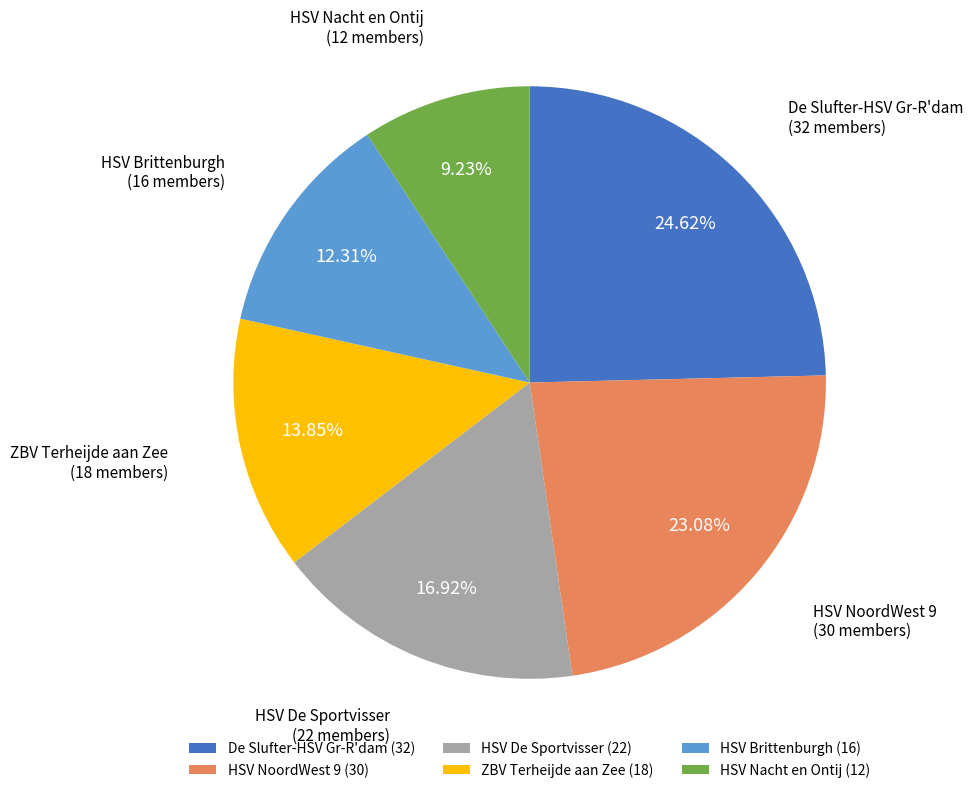

Approximately how many times larger is the value at HSV Brittenburgh compared to HSV De Sportvisser?

0.7